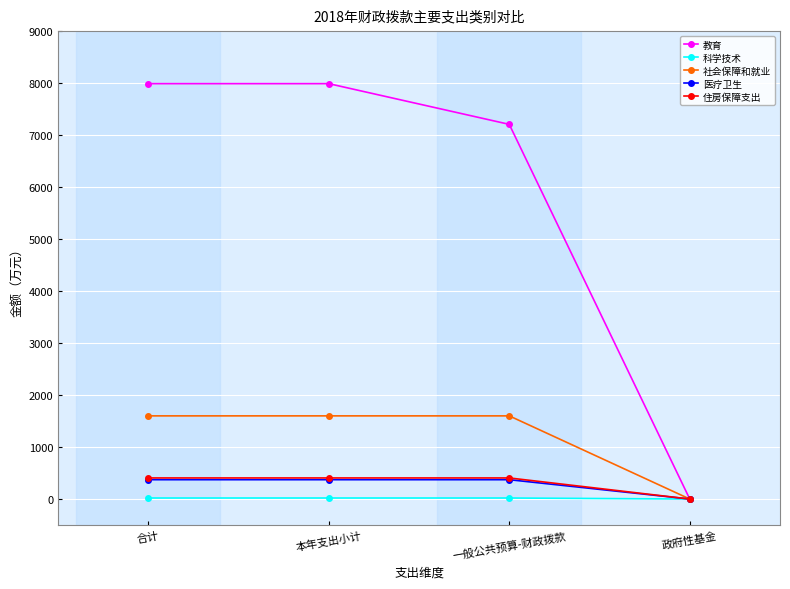

What is the value of the 教育 point at the 2nd from the left?

7989.5